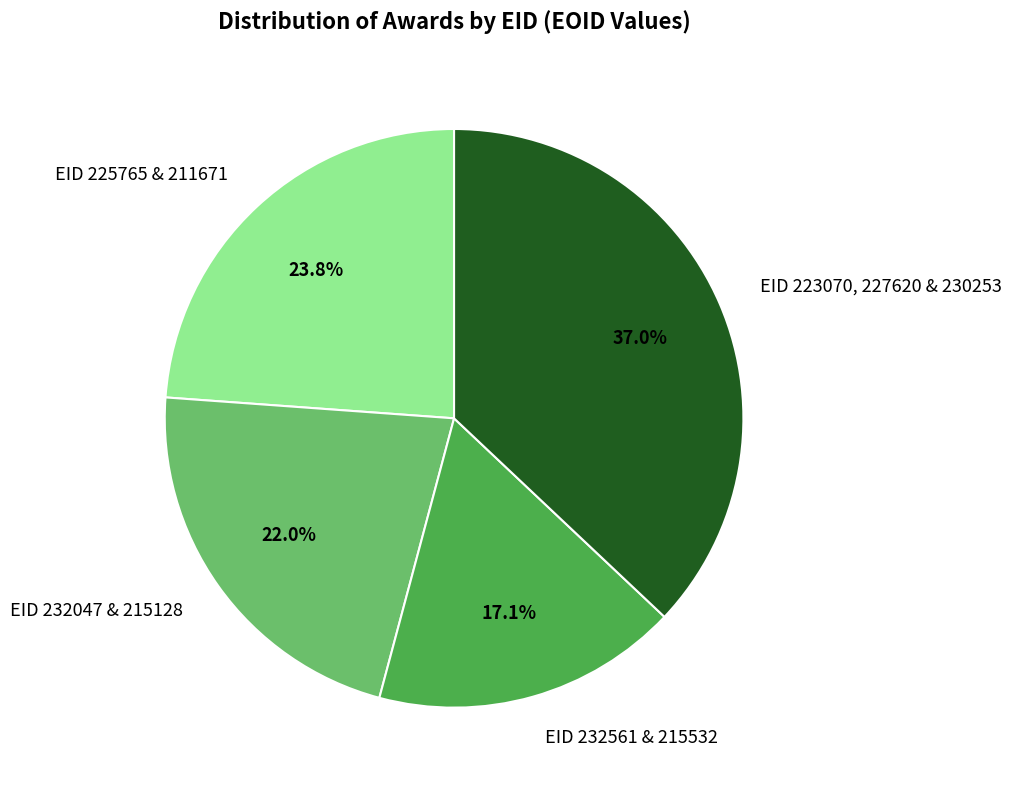

How much of the chart is everything except EID 232047 & 215128?

78.0%